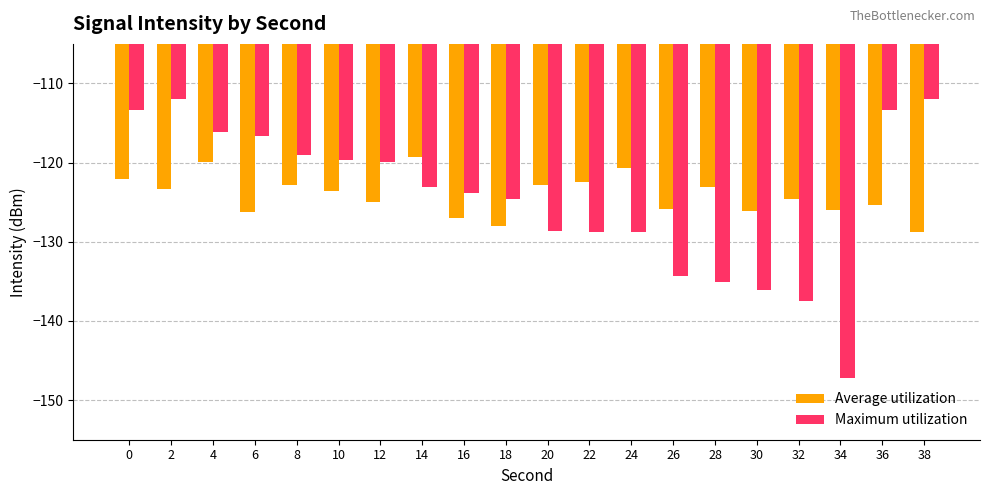

Is the value of Maximum utilization at 36 greater than the value of Average utilization at 14?

Yes